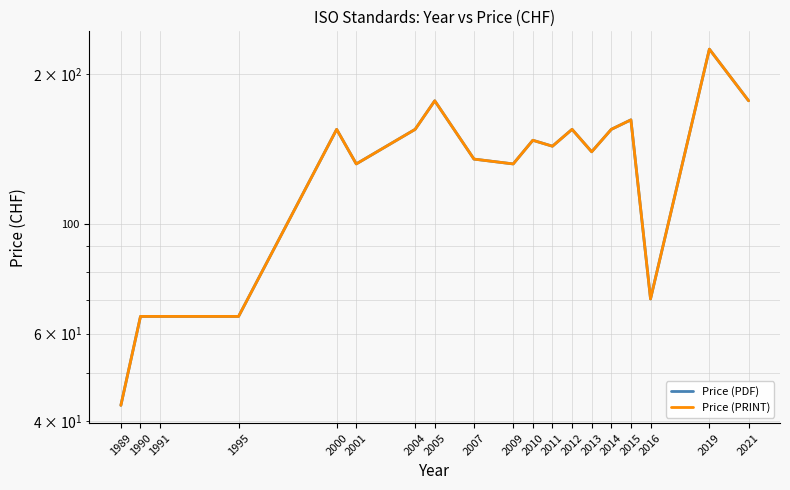

Reading left to right, extract all data points from this chart.

Price (PDF): 1989=43.0	1990=65.0	1991=65.0	1995=65.0	2000=155.0	2001=132.0	2004=155.0	2005=177.0	2007=135.0	2009=132.0	2010=147.3	2011=143.3	2012=155.0	2013=139.7	2014=155.0	2015=162.0	2016=70.5	2019=225.0	2021=177.0
Price (PRINT): 1989=43.0	1990=65.0	1991=65.0	1995=65.0	2000=155.0	2001=132.0	2004=155.0	2005=177.0	2007=135.0	2009=132.0	2010=147.3	2011=143.3	2012=155.0	2013=139.7	2014=155.0	2015=162.0	2016=70.5	2019=225.0	2021=177.0